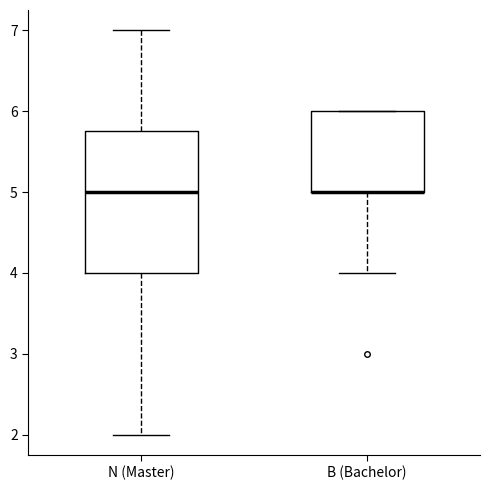

Which box is the tallest, from its lower edge to its upper edge?

N (Master)